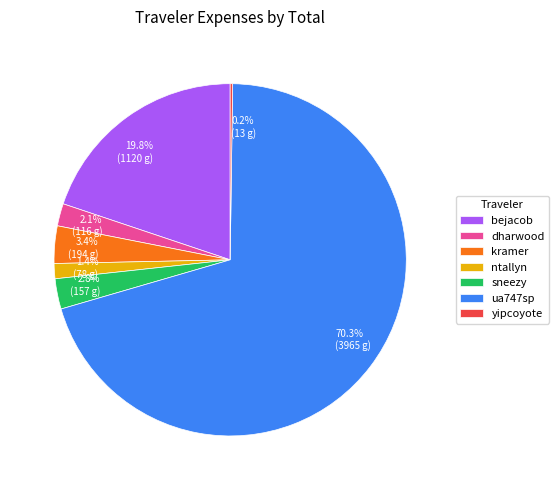

To the nearest percent, what is the difference between the sneezy and dharwood slice percentages?

1%